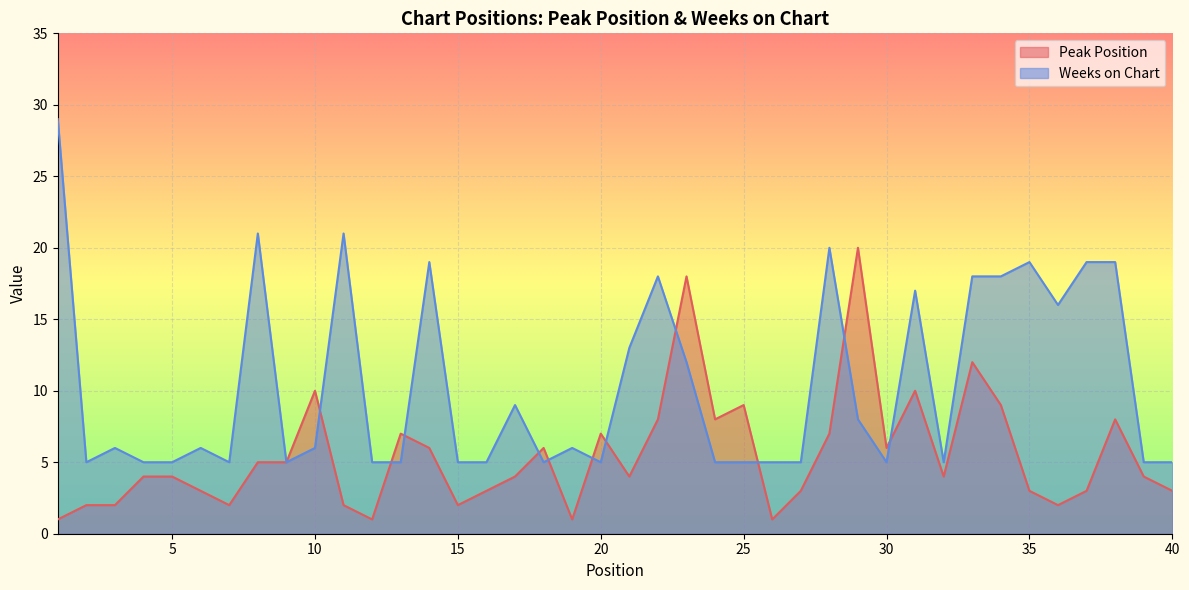

Which series has the largest total across all categories?

Weeks on Chart